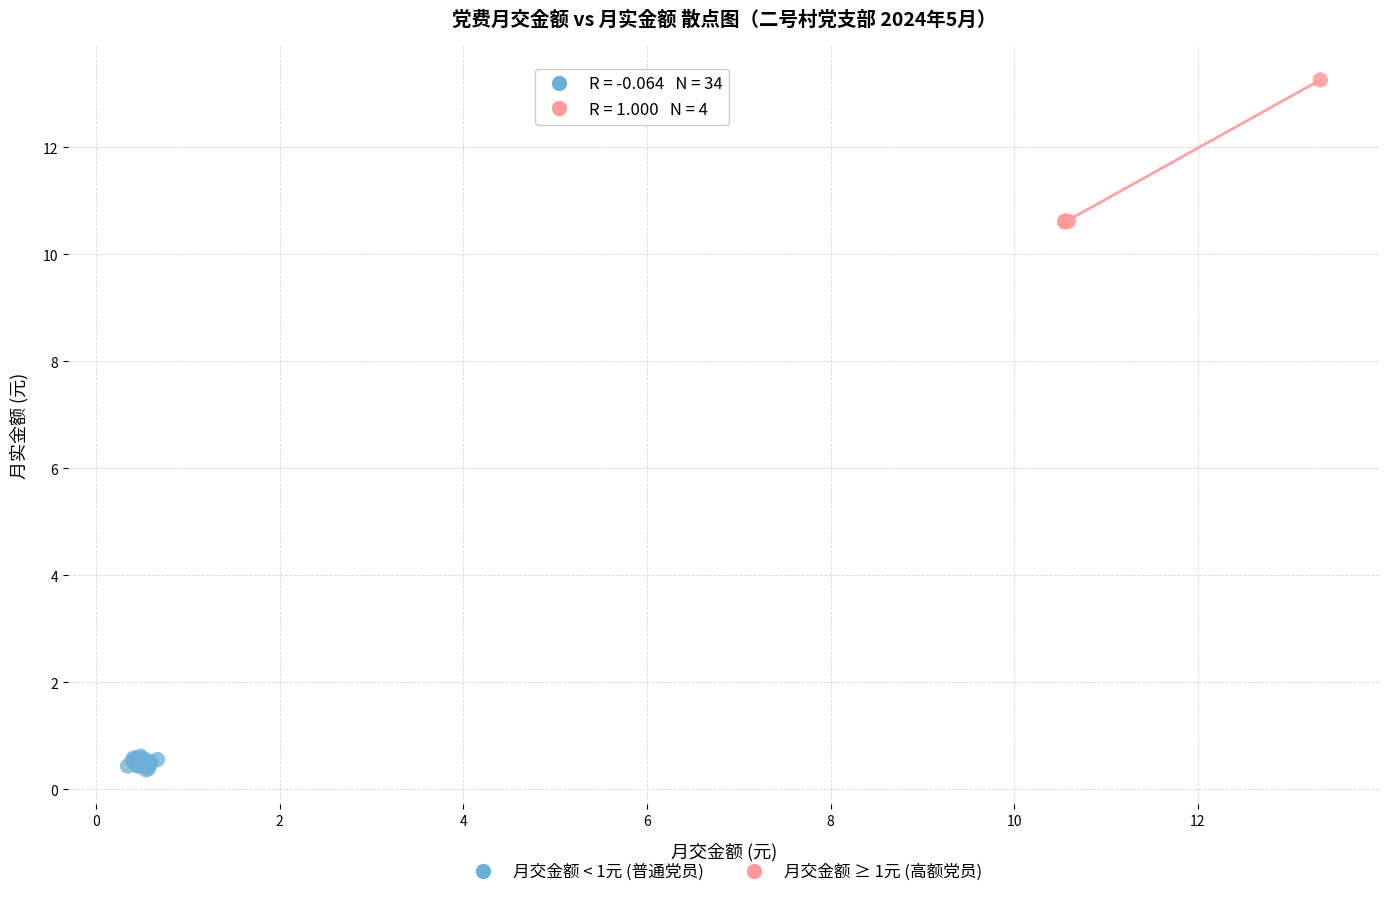

Which series contains the lowest Y value?

月交金额 < 1元 (普通党员)